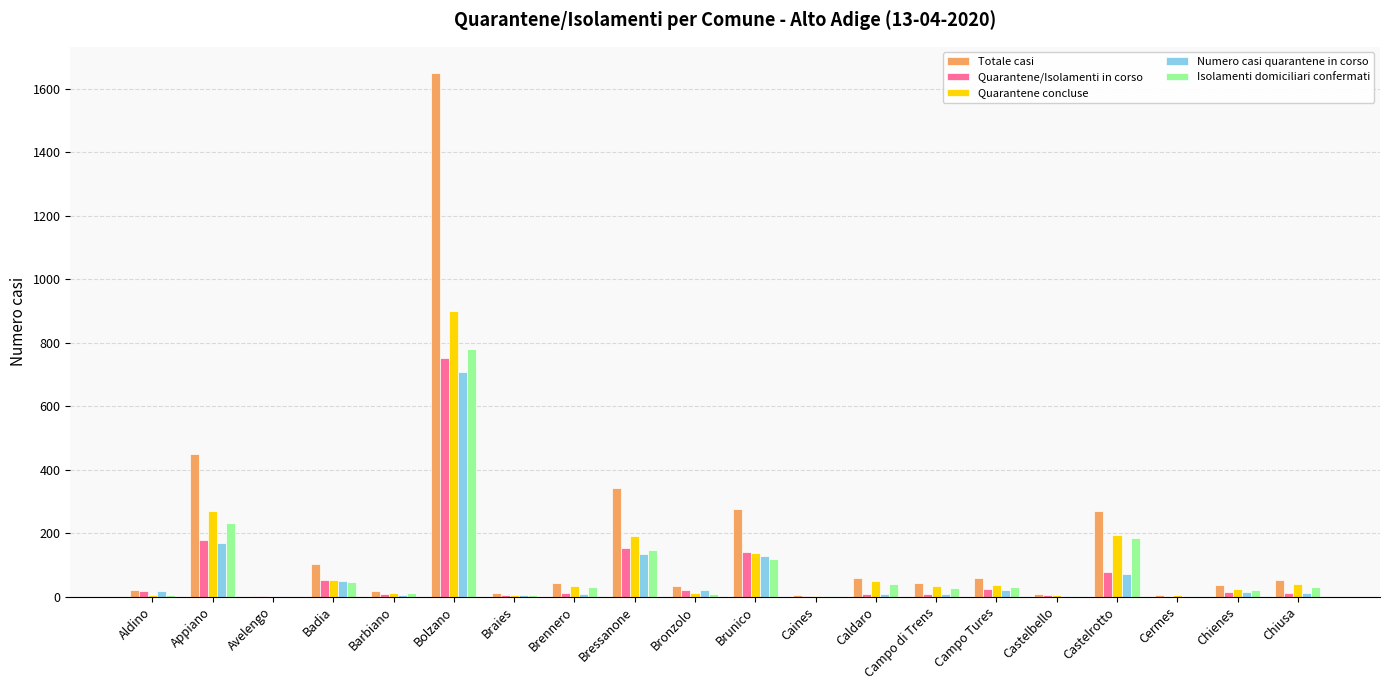

Are the bars grouped side by side (vs. stacked)?

Yes